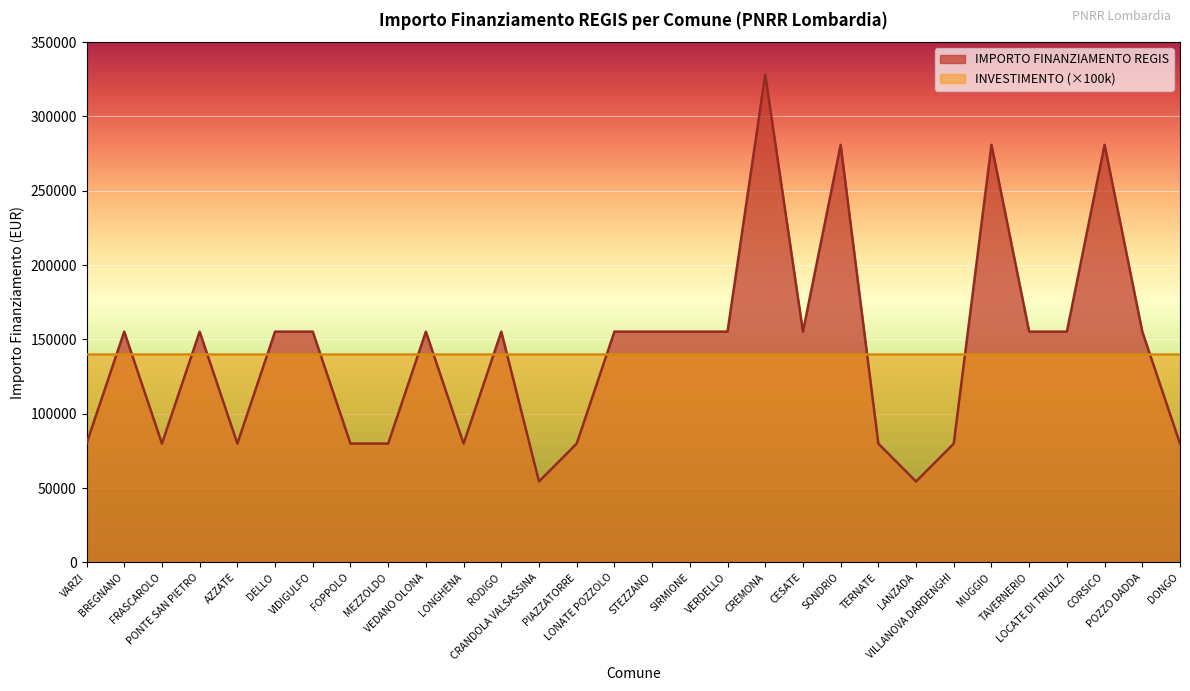

At which label does the data first exceed 155234?

CREMONA